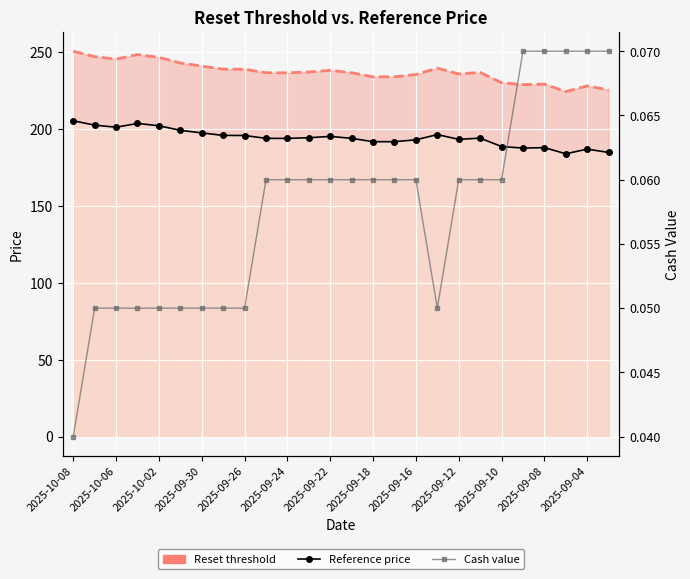

How many lines are shown in the chart?

3